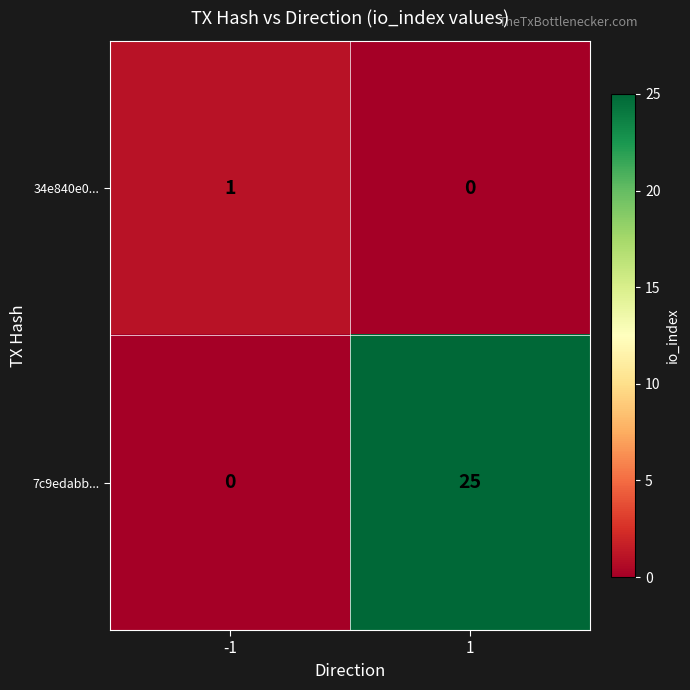

Is it true that 7c9edabb... equals 10 at 1?

False